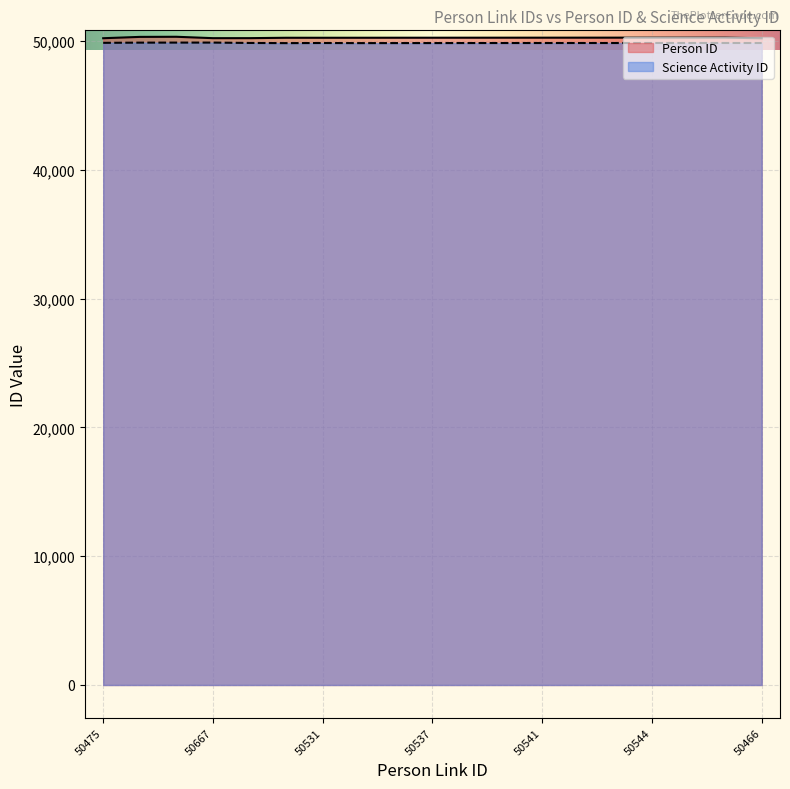

At which label does Science Activity ID reach its minimum?

50530